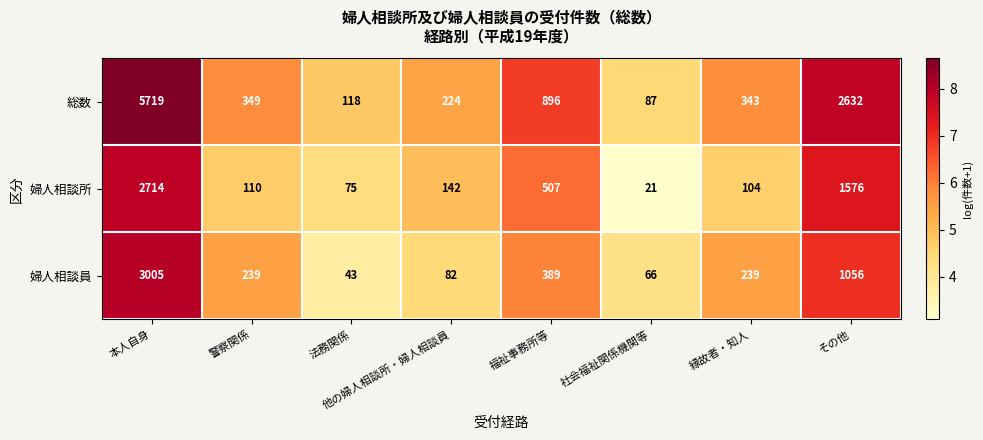

What is the approximate value of 総数 at 福祉事務所等, to the nearest 10?

900